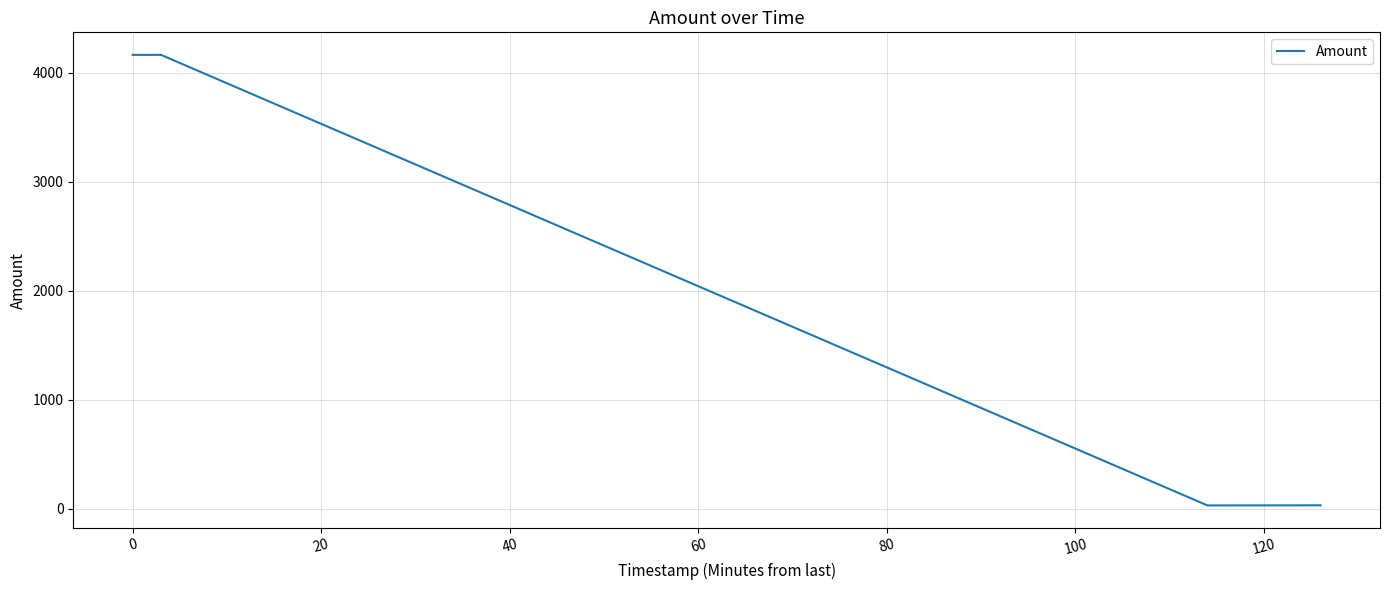

What is the minimum value shown in the chart?

31.5